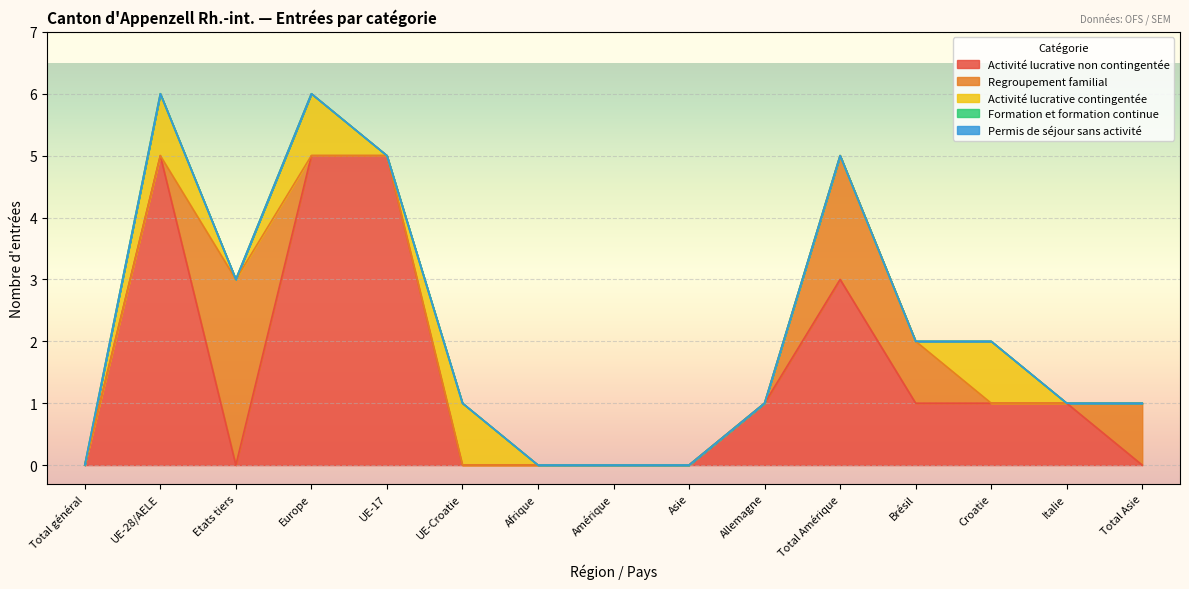

Rank the categories by Activité lucrative contingentée value from lowest to highest.

Total général, Etats tiers, UE-17, Afrique, Amérique, Asie, Allemagne, Total Amérique, Brésil, Italie, Total Asie, UE-28/AELE, Europe, UE-Croatie, Croatie